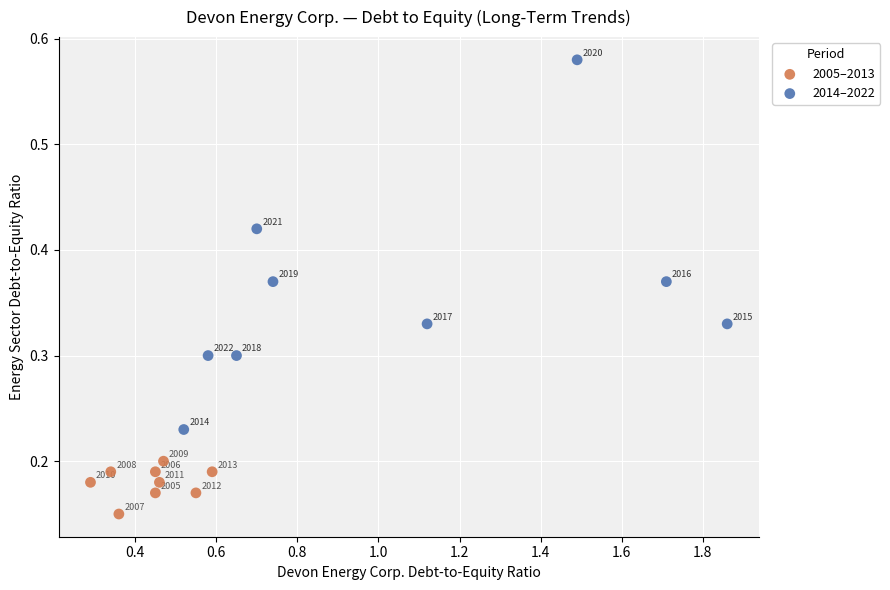

Which series contains the lowest Y value?

2005–2013